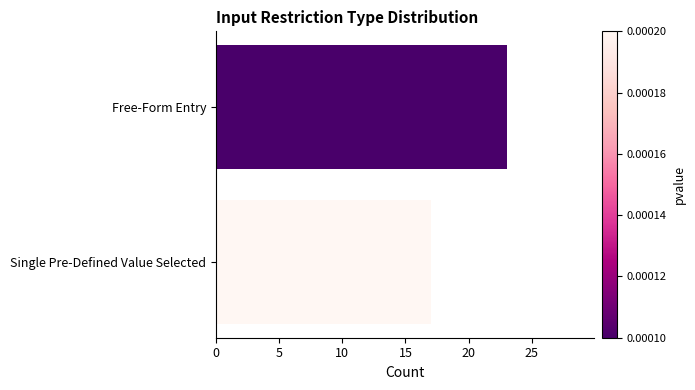

Rank the categories by value from highest to lowest.

Free-Form Entry, Single Pre-Defined Value Selected